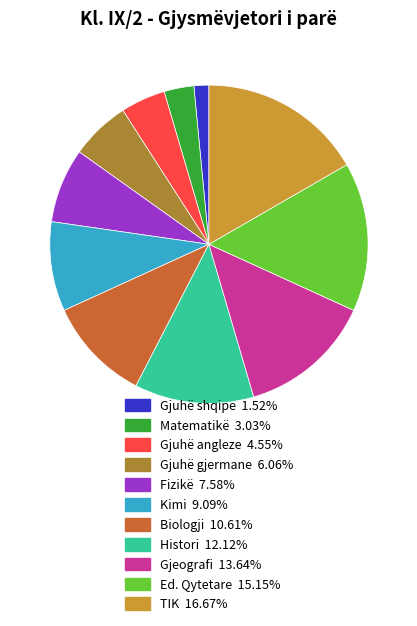

To the nearest percent, what is the difference between the Fizikë and Gjeografi slice percentages?

6%